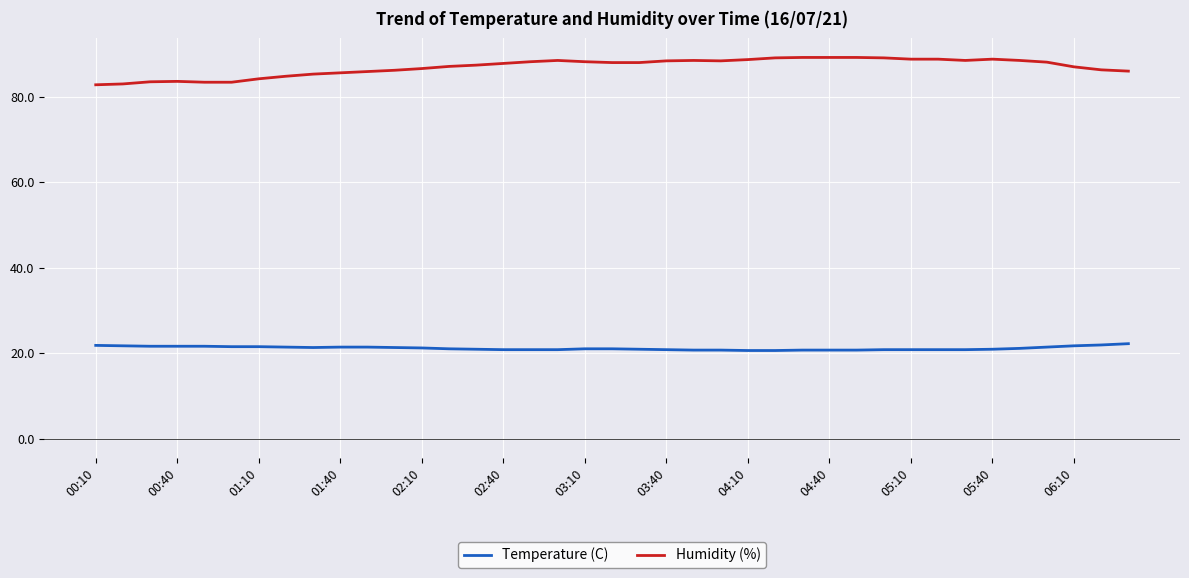

What is the maximum value shown in the chart?

89.2